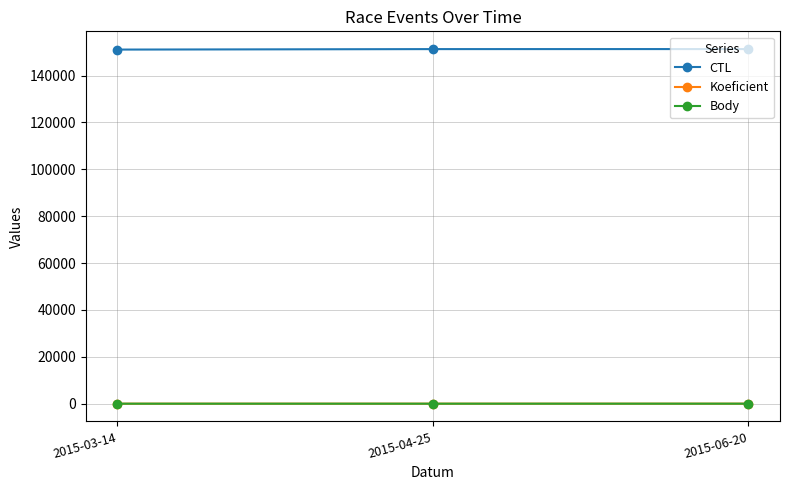

What is the label of the 2nd point from the right?

2015-04-25